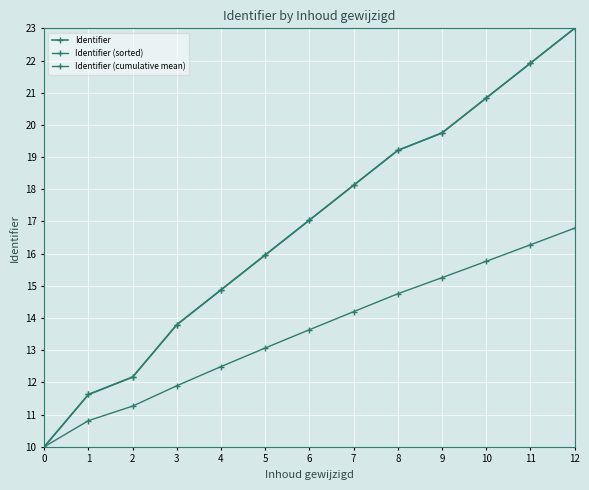

What is the difference between the second highest and second lowest values in the Identifier series?

10.3